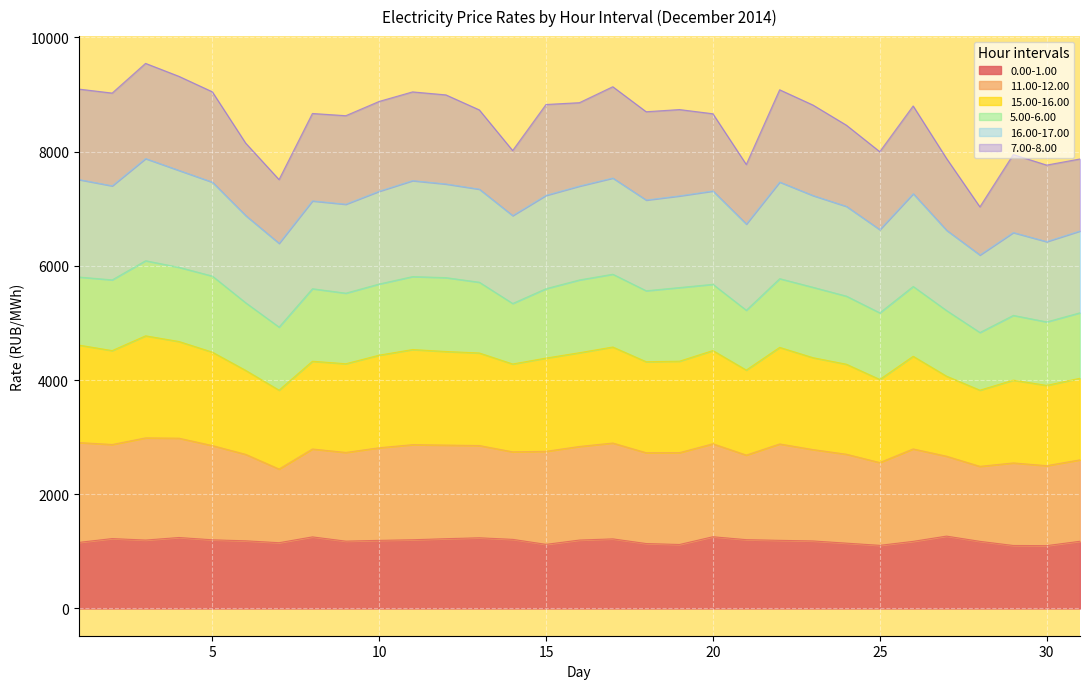

Between 3 and 9, which series saw the biggest shift?

15.00-16.00